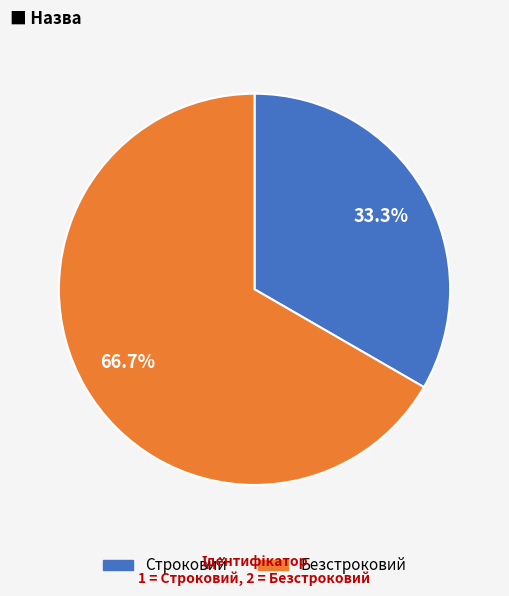

To the nearest percent, what percentage of the pie is Строковий?

33%